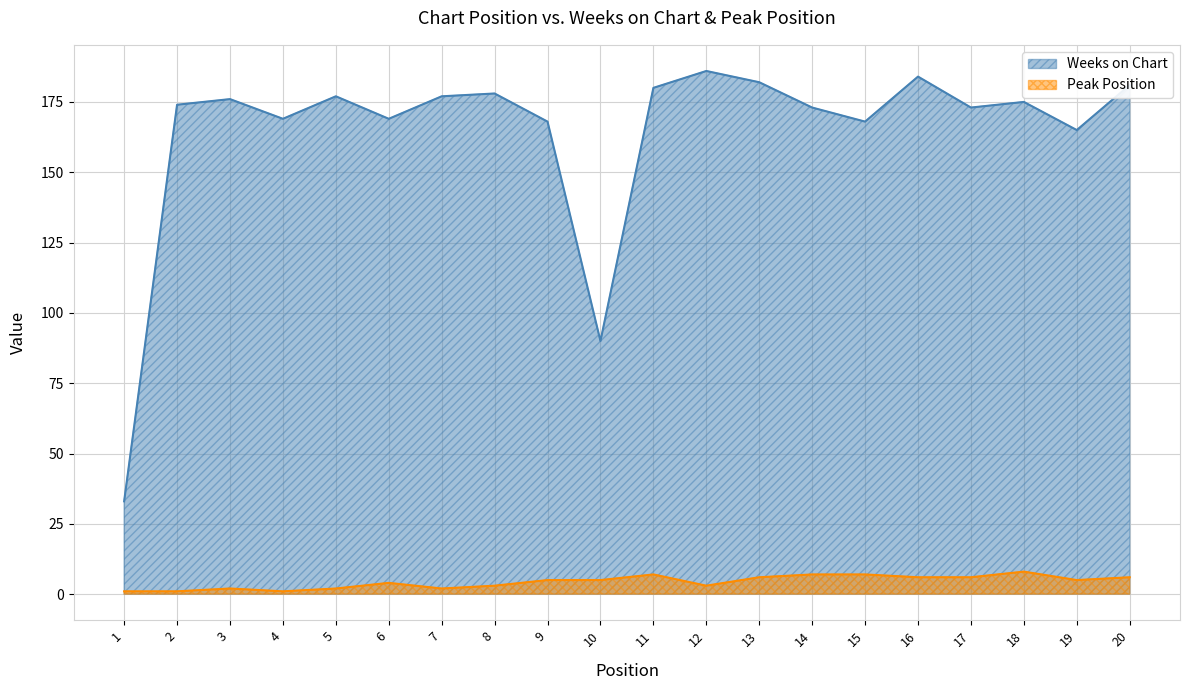

What is the lowest value of the Peak Position series?

1